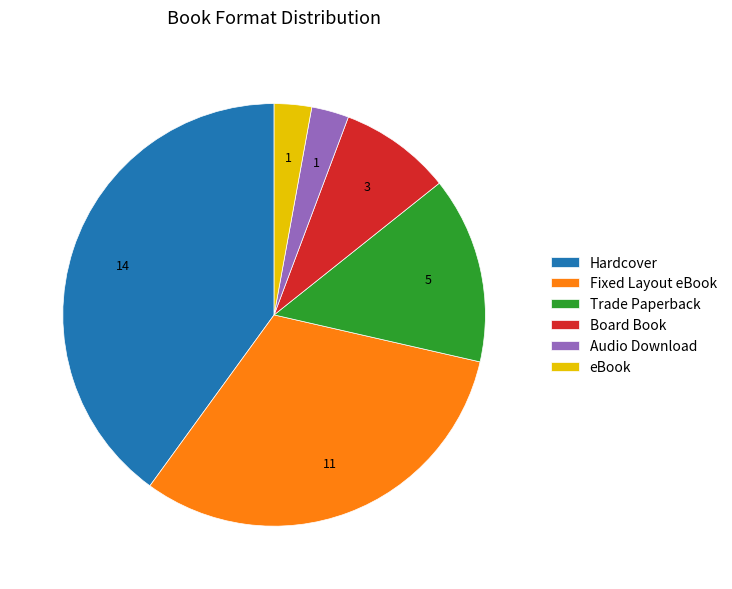

Combined, do Fixed Layout eBook and eBook account for over 50%?

No